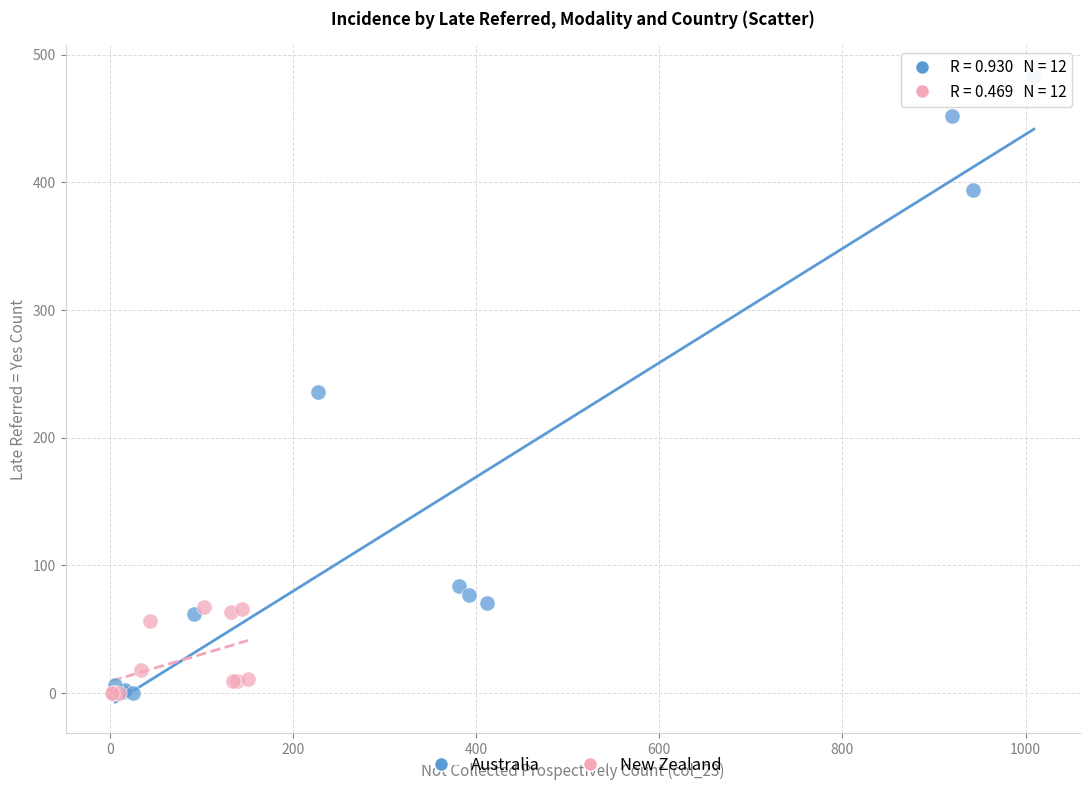

Which series has the largest Y range (max minus min)?

Australia